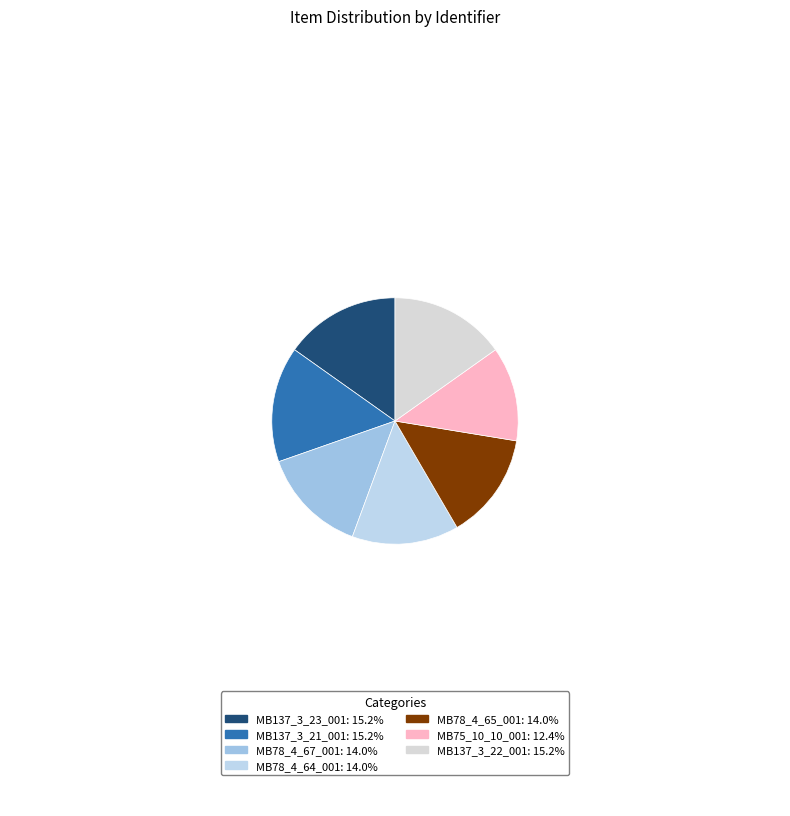

Rank the categories by value from lowest to highest.

MB75_10_10_001, MB78_4_64_001, MB78_4_65_001, MB78_4_67_001, MB137_3_21_001, MB137_3_22_001, MB137_3_23_001